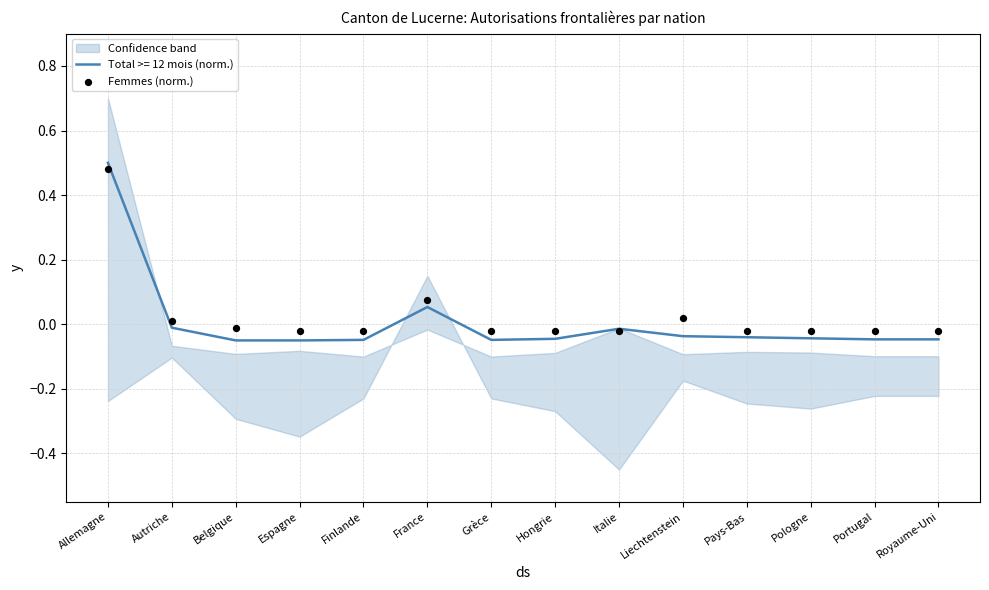

Between France and Pologne, which is larger?

France